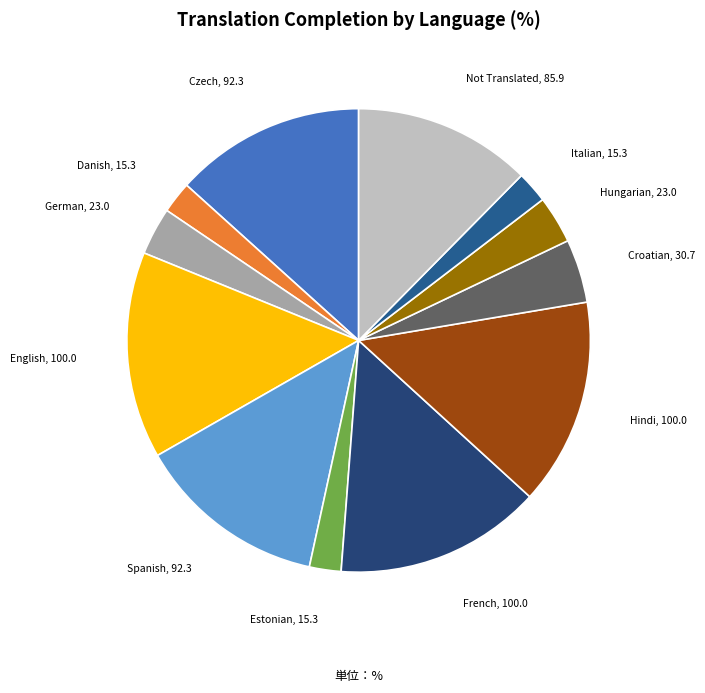

The Italian slice represents 2% of the pie. True or false?

True